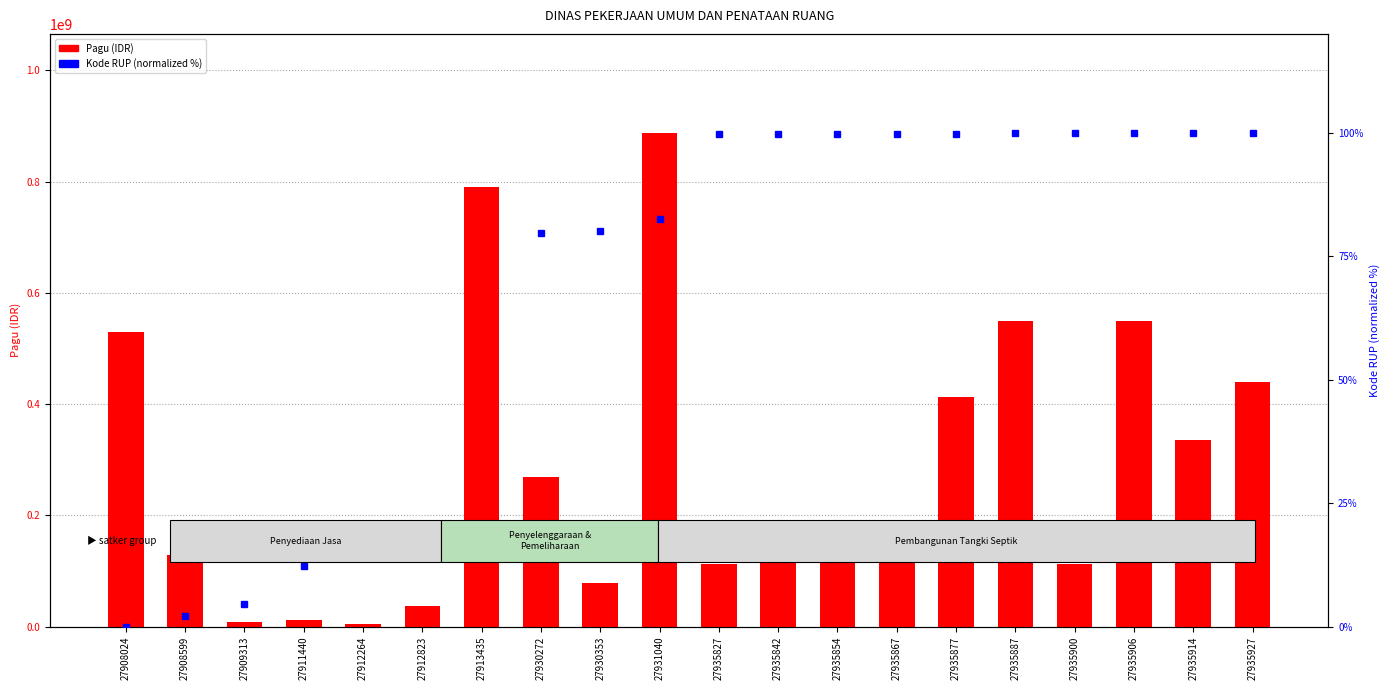

What is the highest value of the Kode RUP (normalized %) series?

100.0